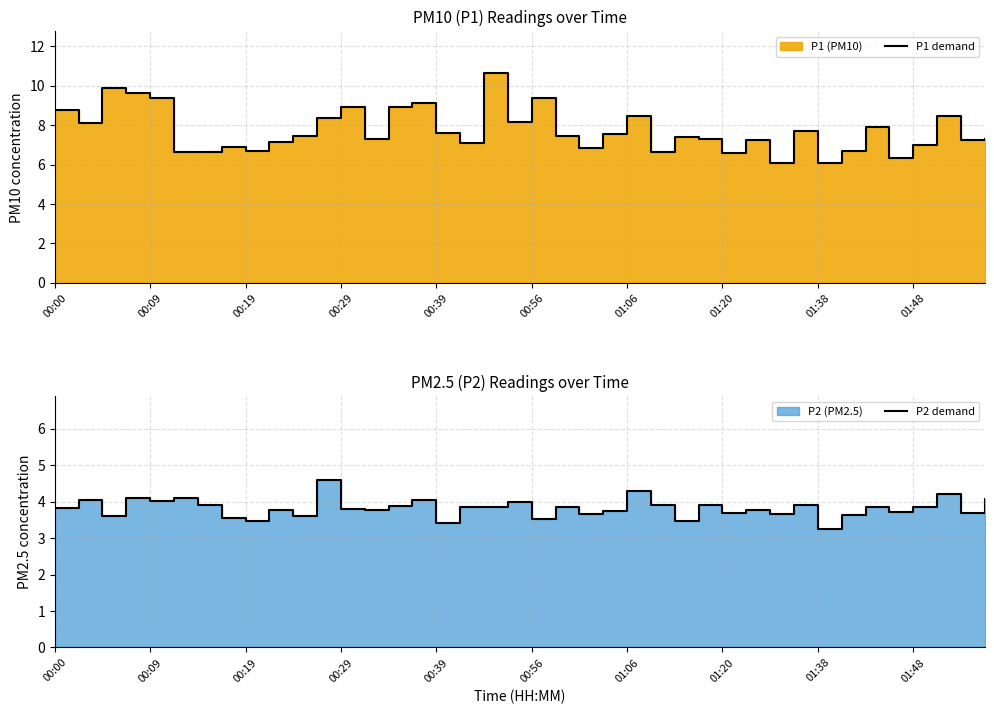

What is the difference between the P2 demand values at 01:48 and 36?

0.1